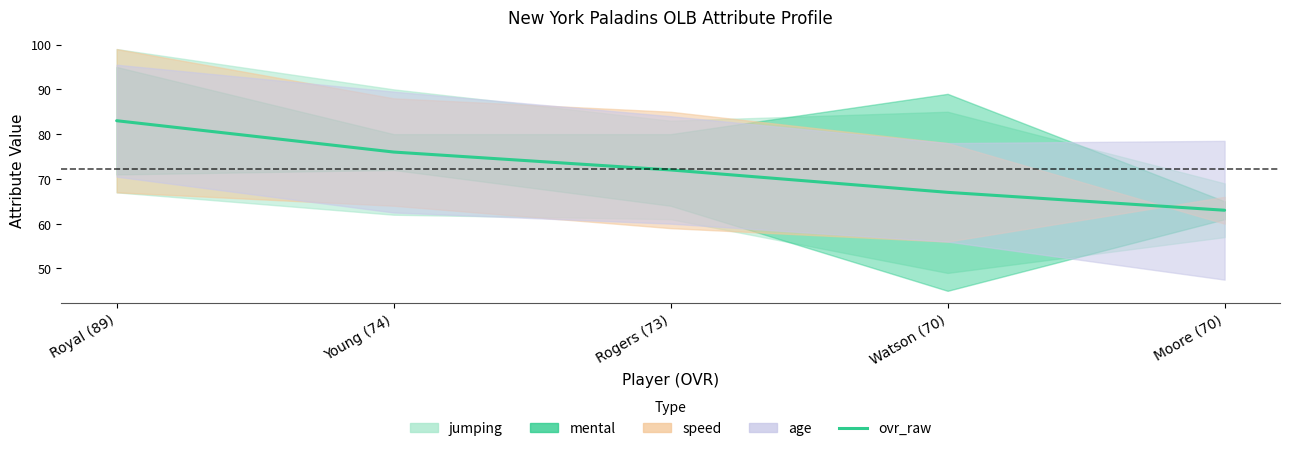

What is the label of the 3rd point from the right?

Rogers (73)